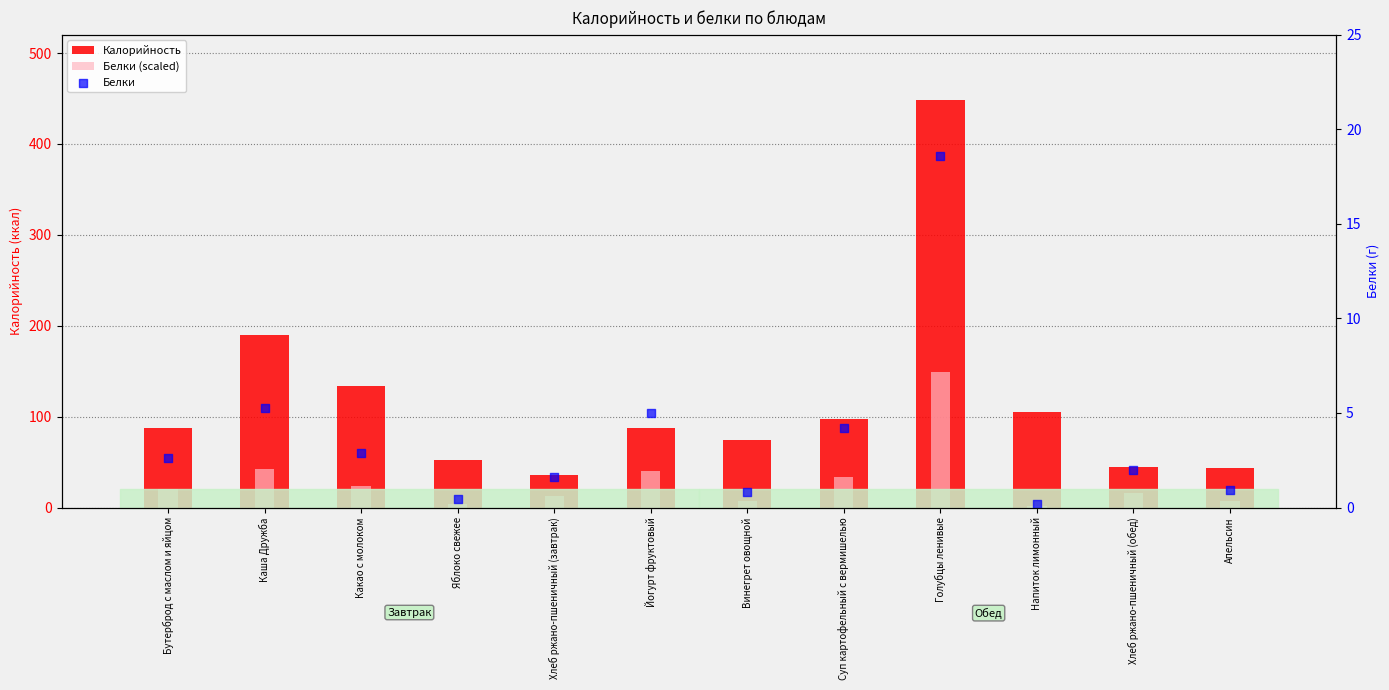

What are all the series names shown in the legend?

Калорийность, Белки (scaled), Белки